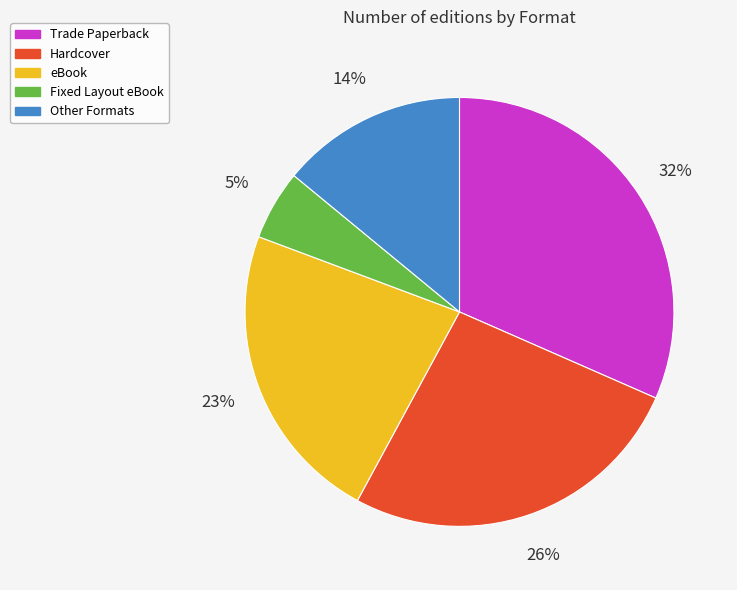

To the nearest percent, what is the average slice percentage?

20%